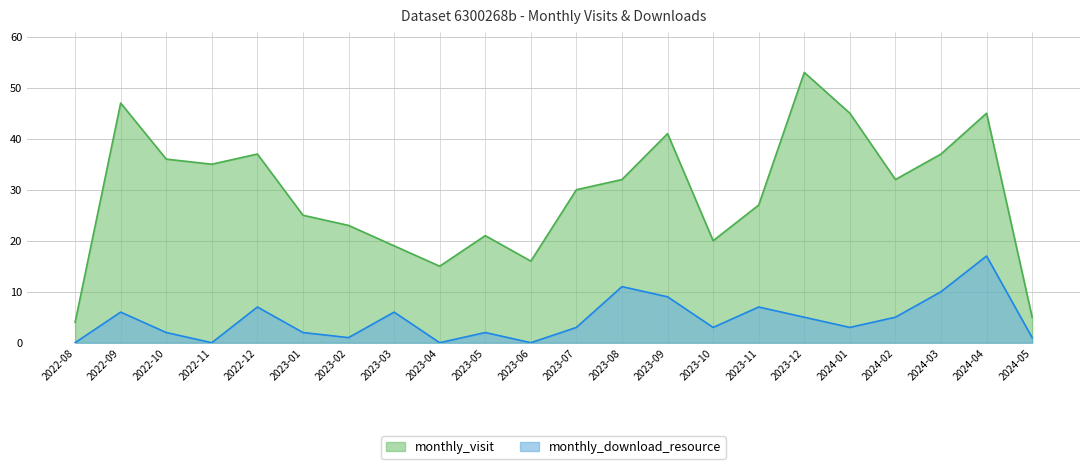

What is the difference between the monthly_visit values at 2023-10 and 2024-02?

12